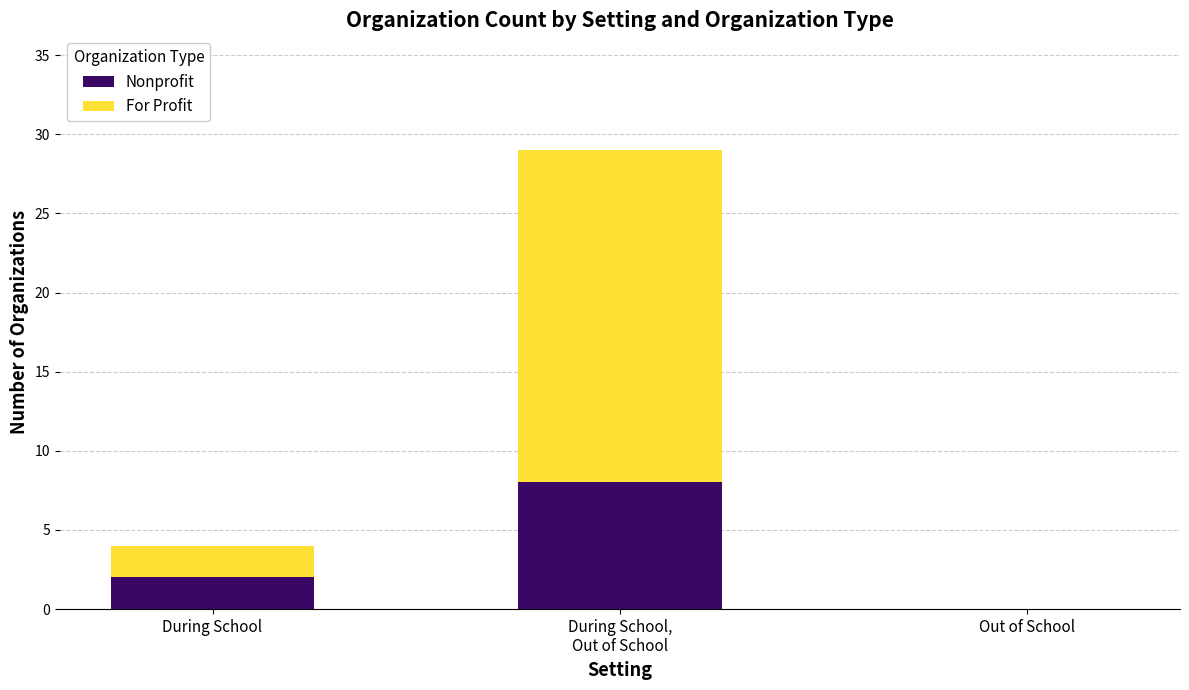

The value of Nonprofit at During School is 2. True or false?

True